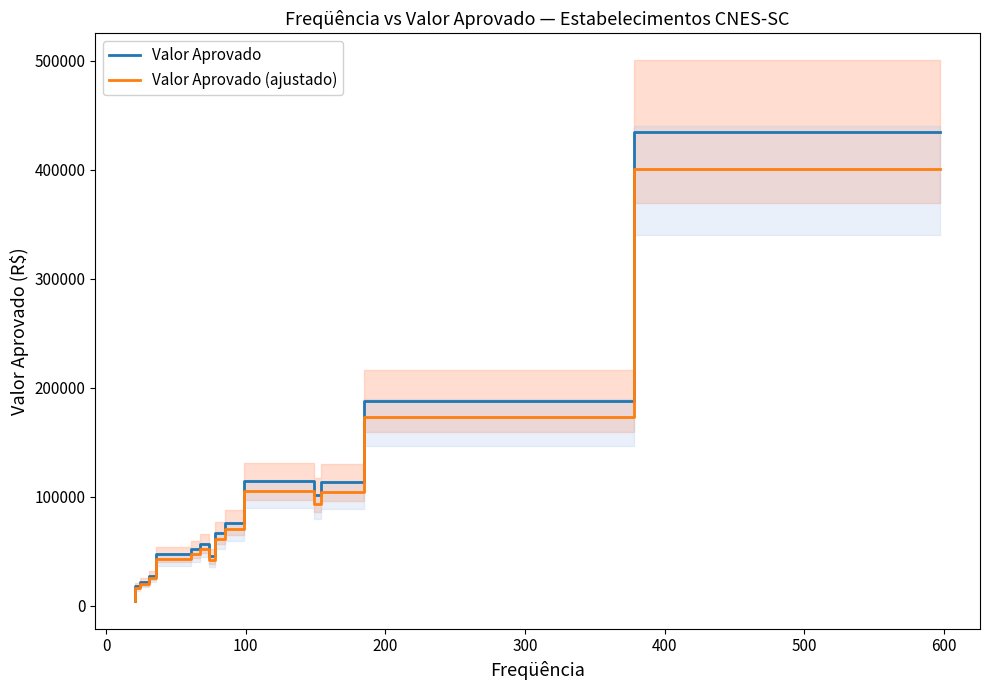

What is the highest value of the Valor Aprovado series?

435234.5